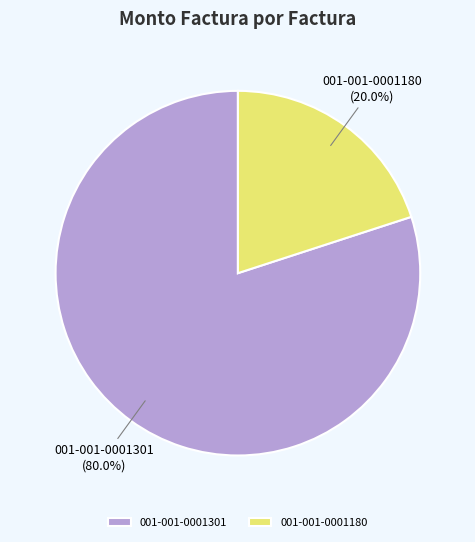

Which category has the smallest portion of the pie?

001-001-0001180